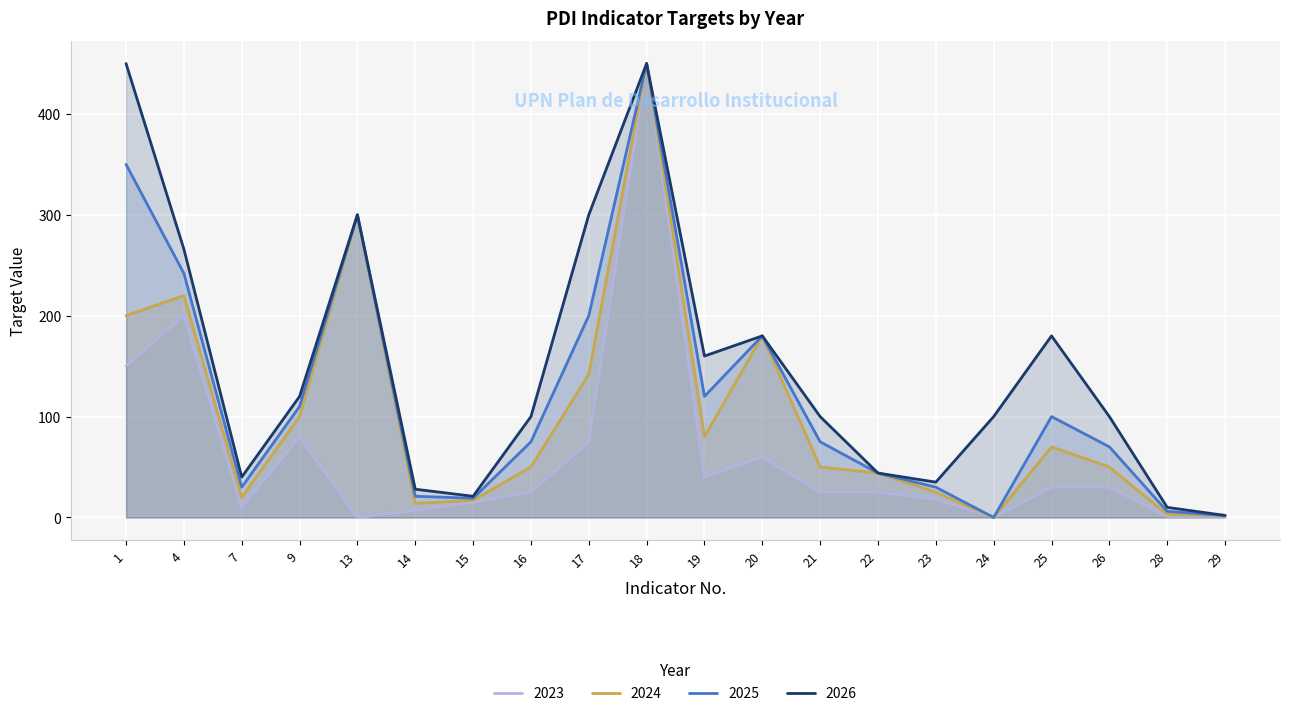

What is the maximum value for 2025?

450